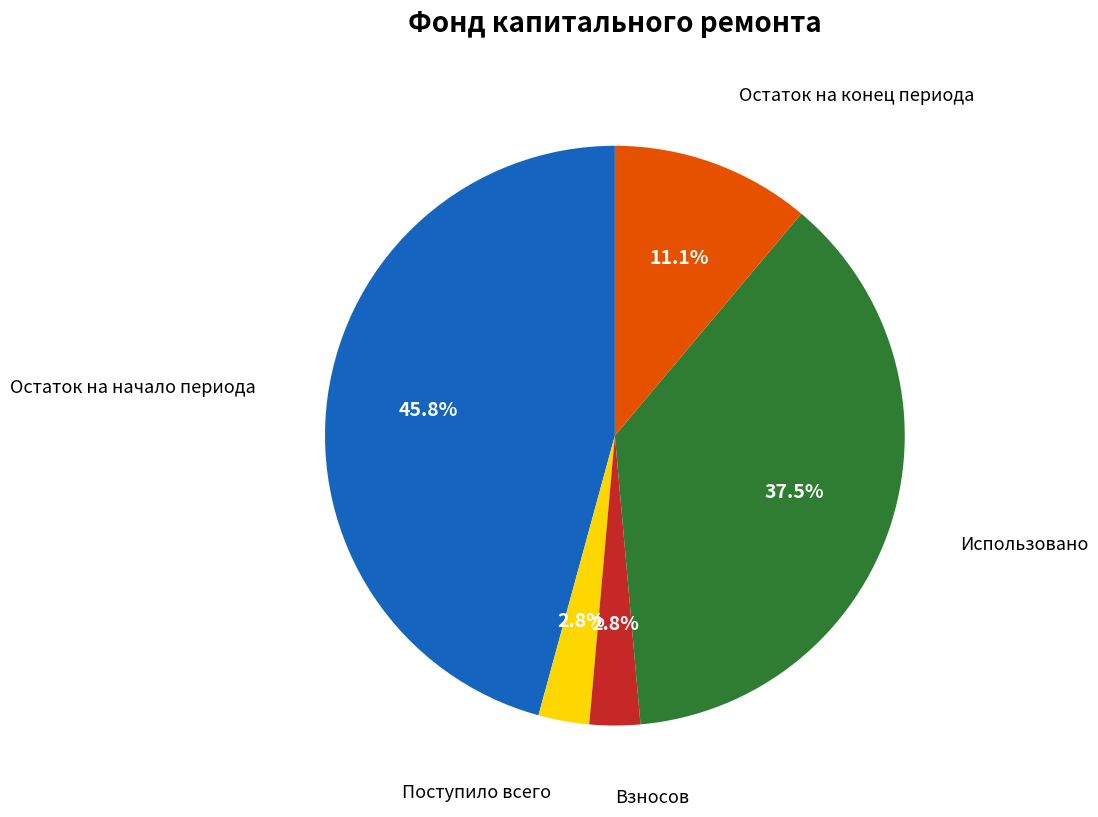

Combined, what portion of the pie is Взносов and Использовано?

40.3%